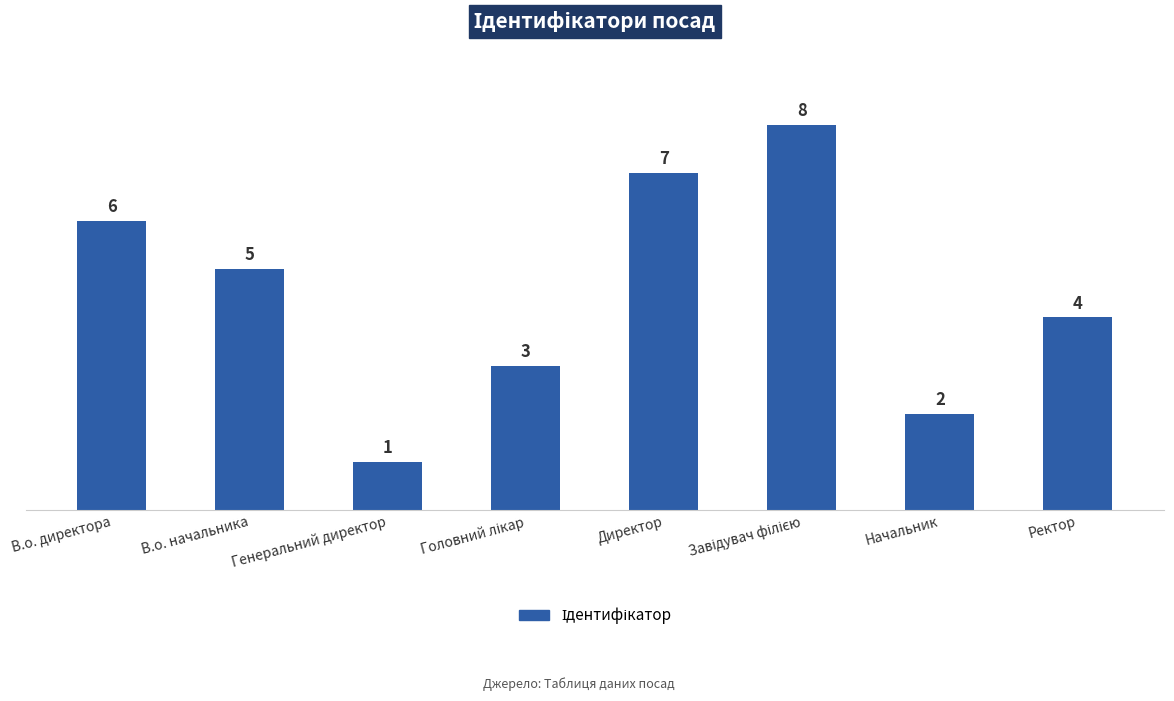

What is the label of the 6th bar from the right?

Генеральний директор